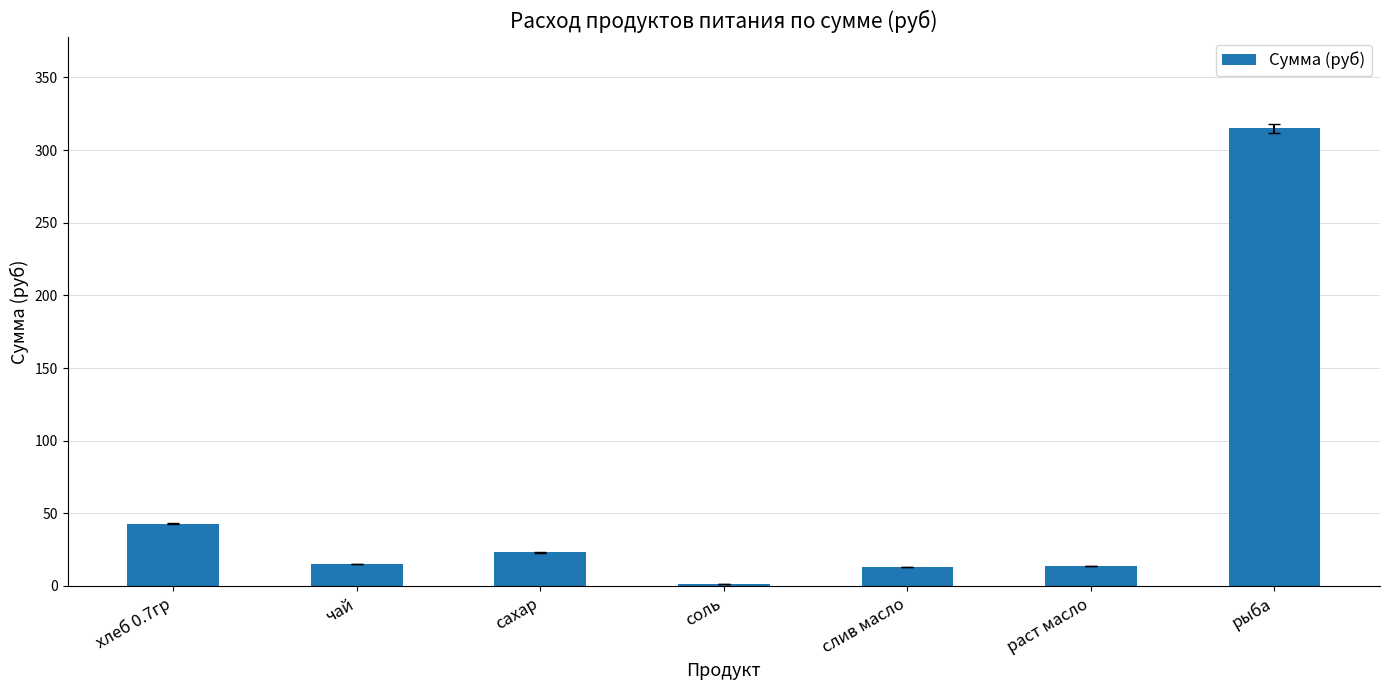

Which category has the highest value across all series?

рыба